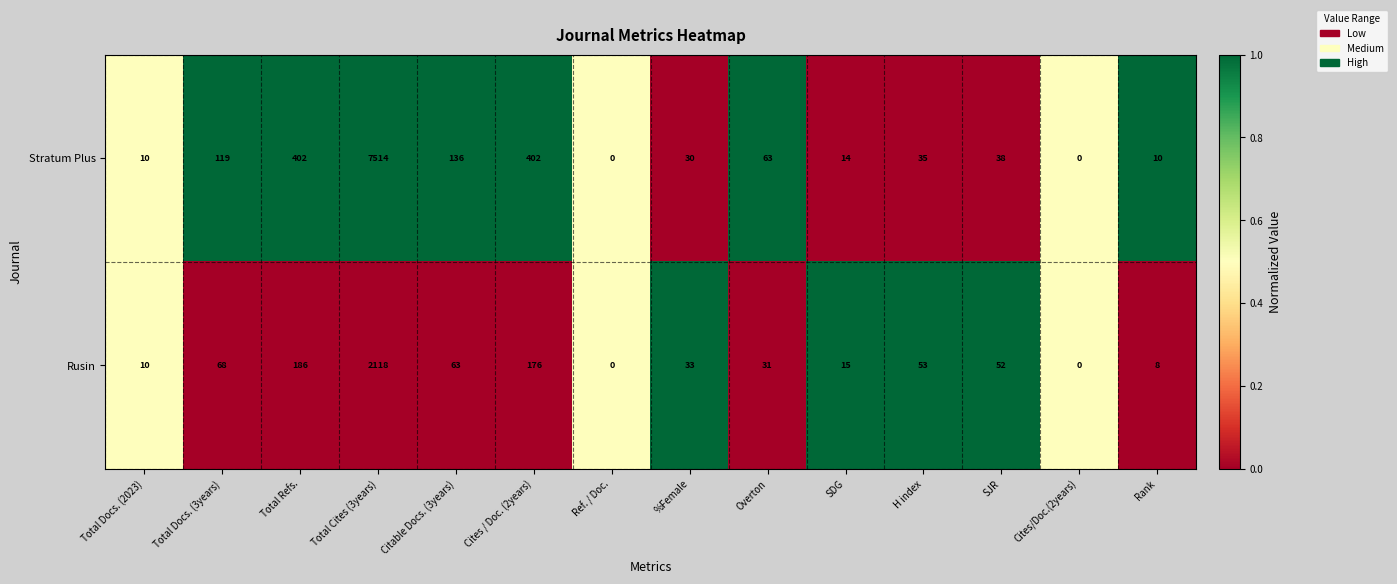

What value does the Stratum Plus series have at %Female?

30